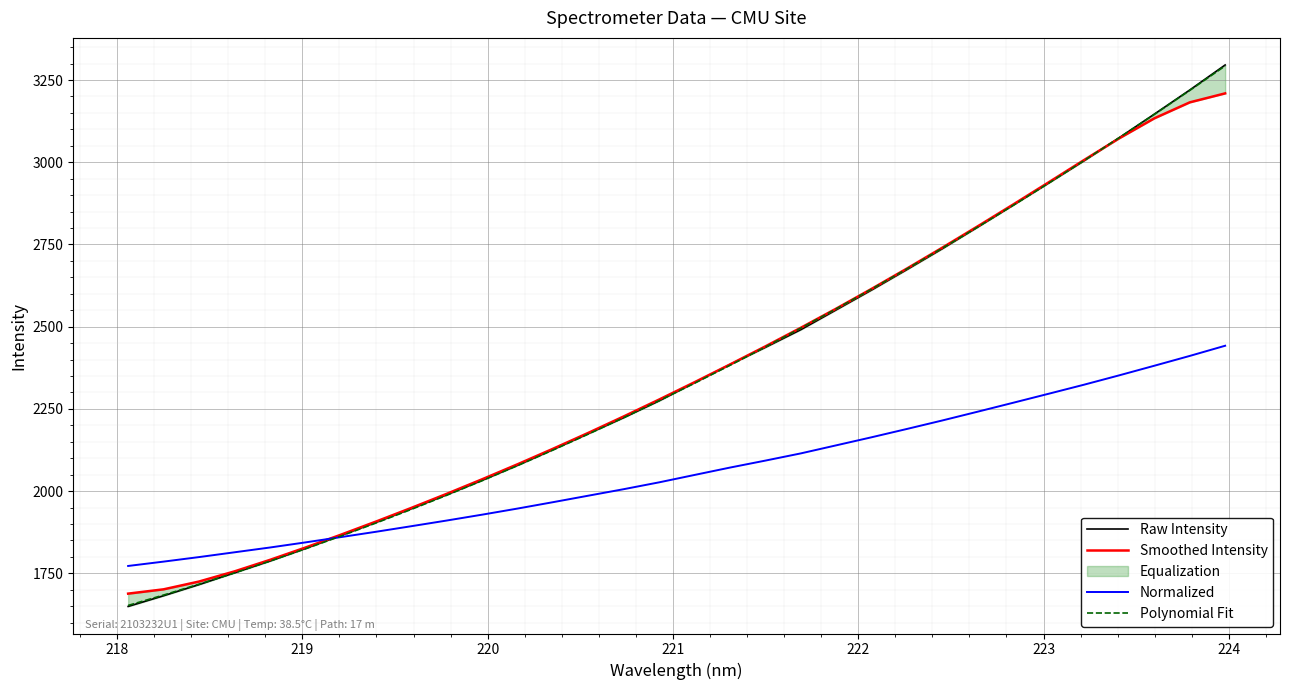

What is the highest value of the Polynomial Fit series?

3293.0